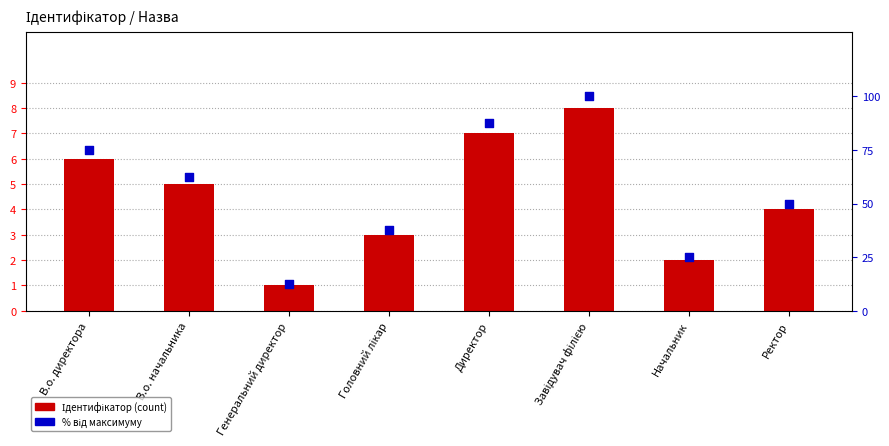

Which series has the widest spread of Y values?

% від максимуму